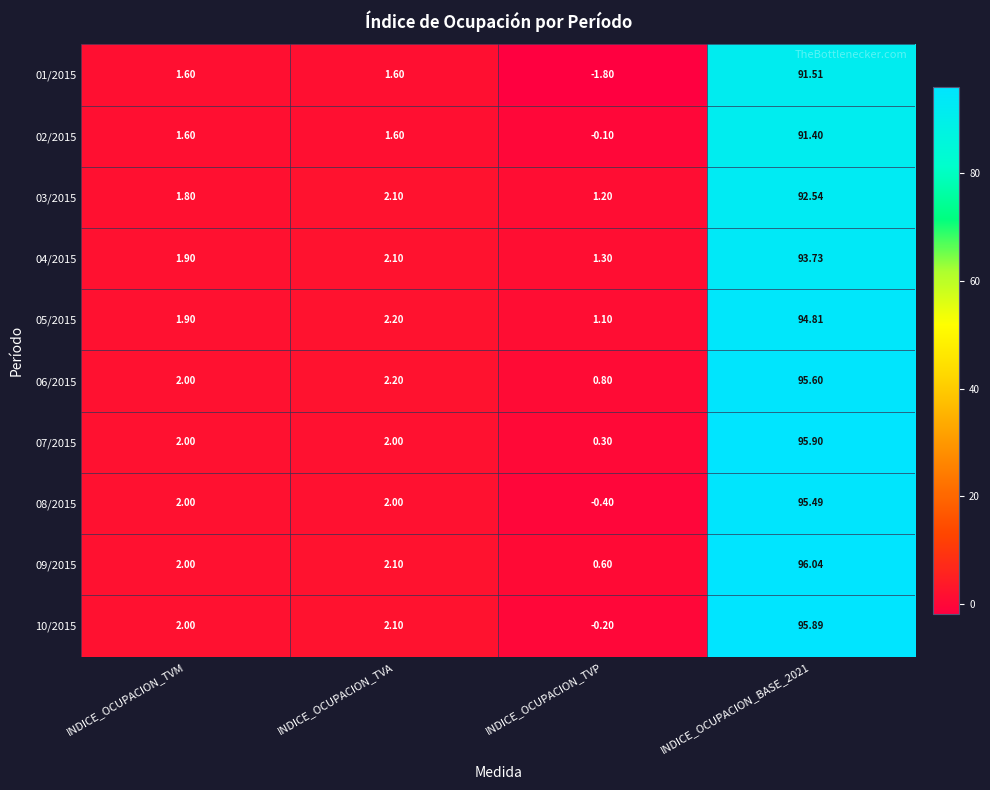

At which category does the chart reach its minimum across all series?

INDICE_OCUPACION_TVP